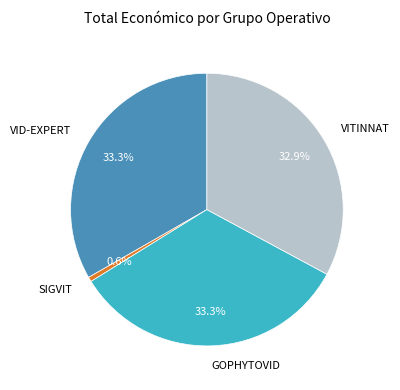

Which category has the smallest portion of the pie?

SIGVIT